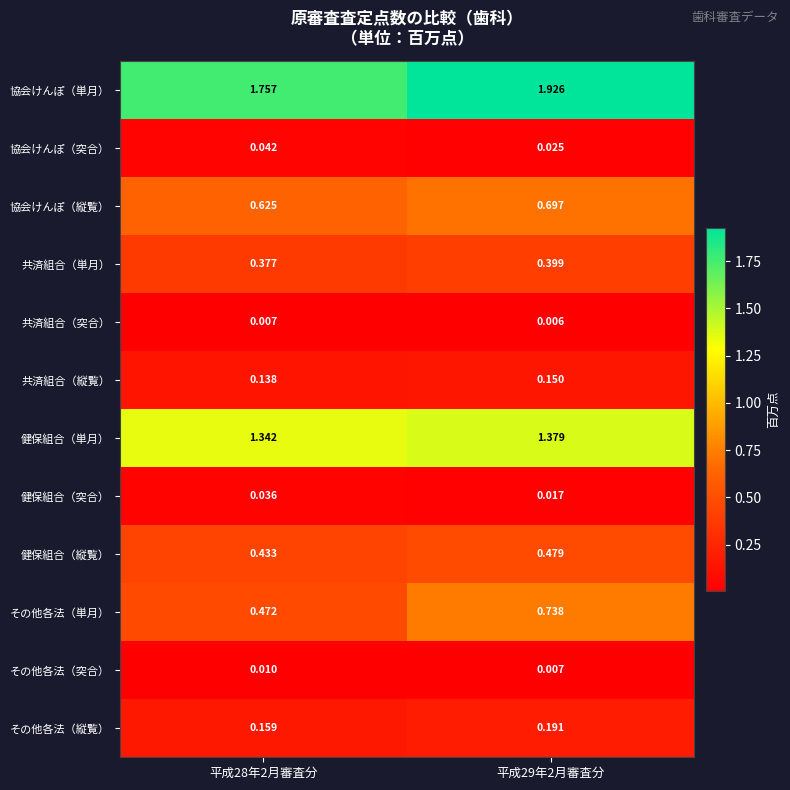

Which label corresponds to the largest value in the chart?

平成29年2月審査分